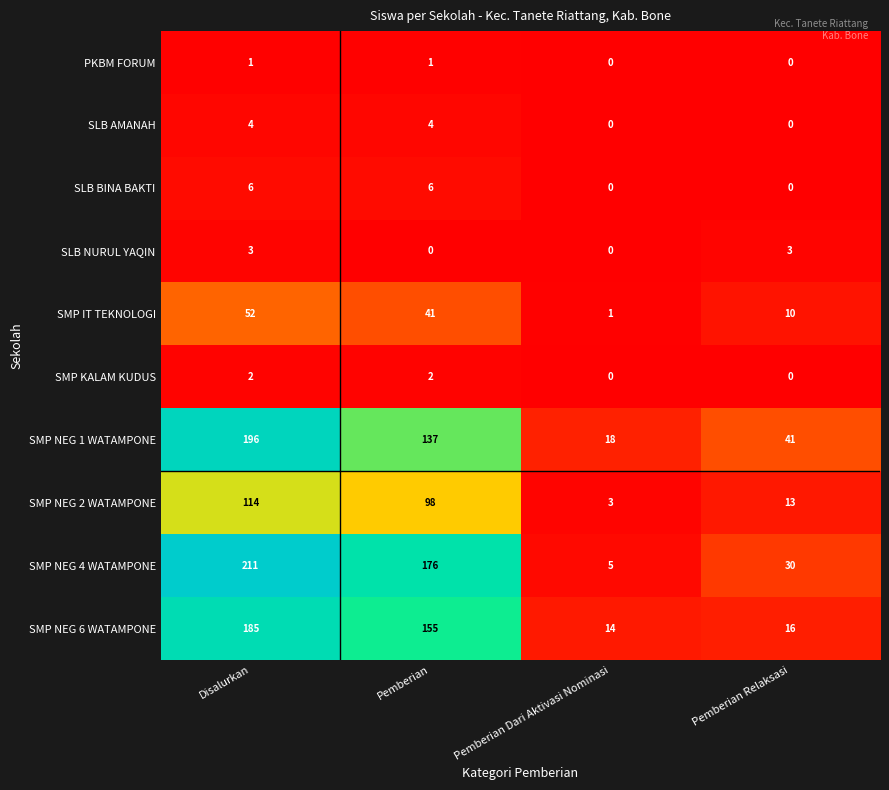

What is the maximum value for SLB BINA BAKTI?

6